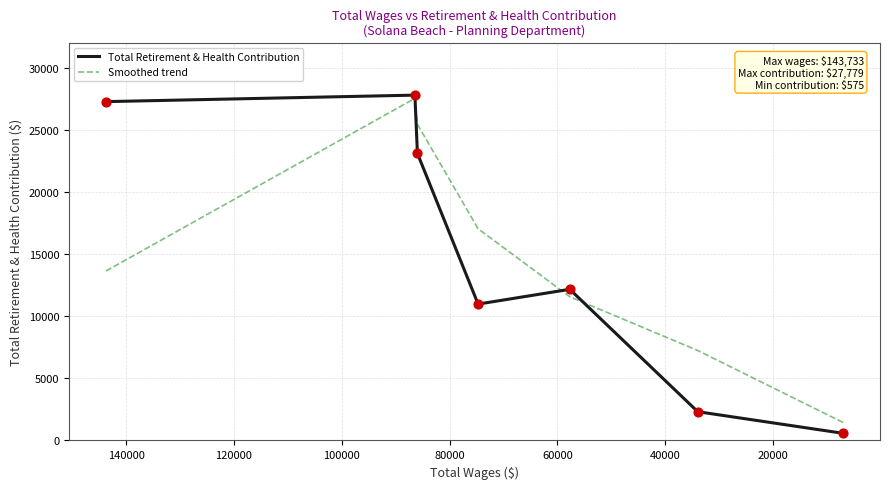

Is the value of Smoothed trend at 60000 greater than the value of Total Retirement & Health Contribution at 60000?

Yes